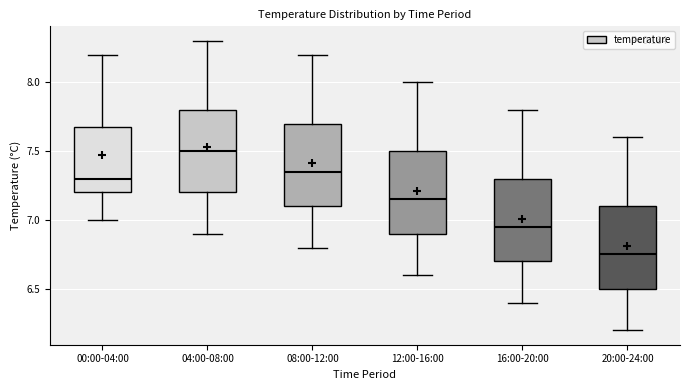

Reading left to right, transcribe this box plot: for each box, give where its median line is, the range the box spans, and where its two whiskers end, as read against the y-axis. The values are not printed on the chart, so give them approximately, as read against the axis.

00:00-04:00: median 7.30, box 7.20 to 7.70, whiskers 7.00 to 8.20
04:00-08:00: median 7.50, box 7.20 to 7.80, whiskers 6.90 to 8.30
08:00-12:00: median 7.35, box 7.10 to 7.70, whiskers 6.80 to 8.20
12:00-16:00: median 7.15, box 6.90 to 7.50, whiskers 6.60 to 8.00
16:00-20:00: median 6.95, box 6.70 to 7.30, whiskers 6.40 to 7.80
20:00-24:00: median 6.75, box 6.50 to 7.10, whiskers 6.20 to 7.60